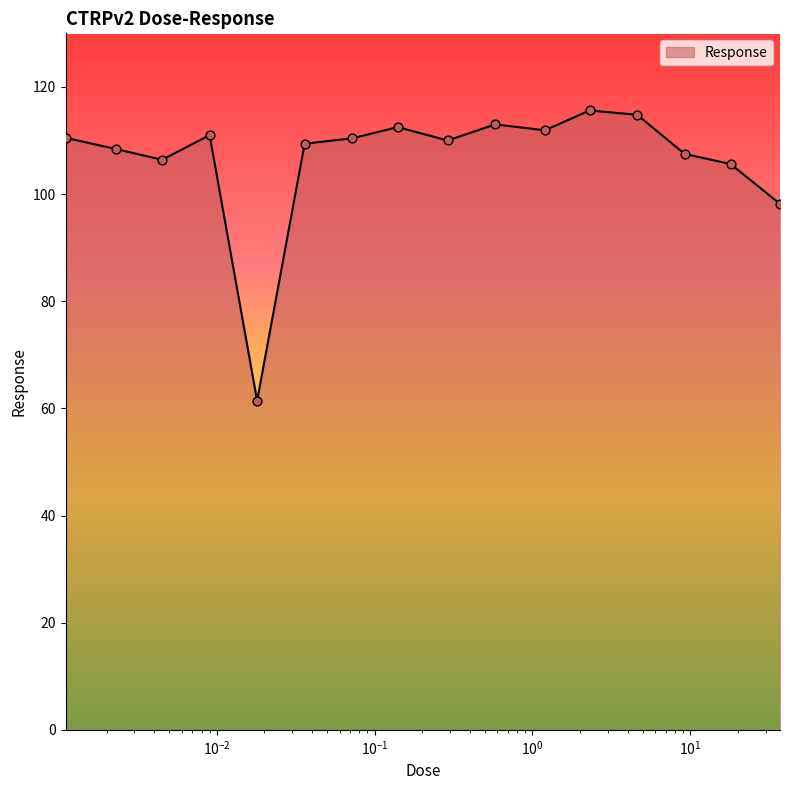

What is the difference between the maximum and minimum values?

54.2